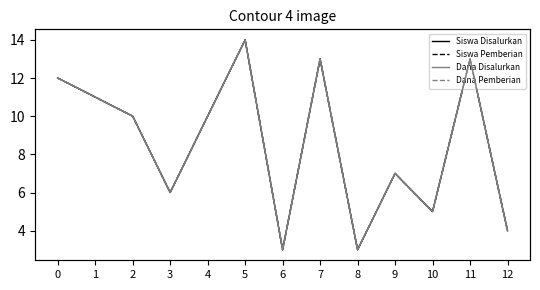

What is the maximum value shown in the chart?

3150000